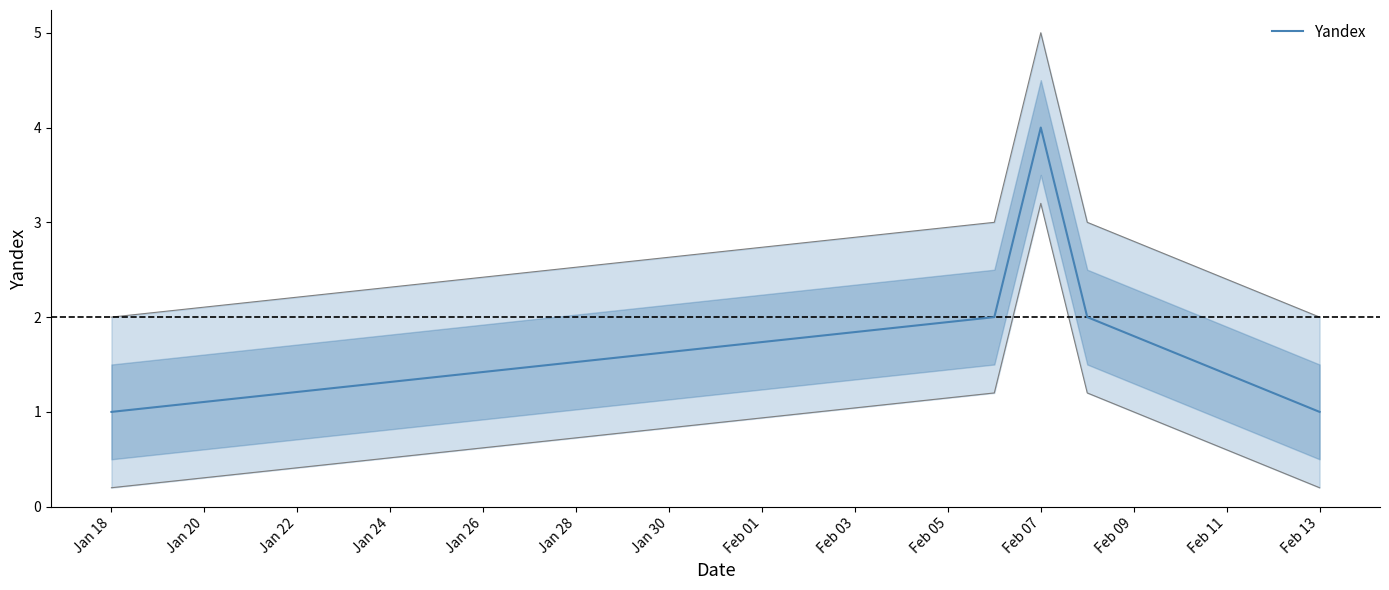

Reading left to right, what are all the values shown in this chart?

1	2	4	2	1